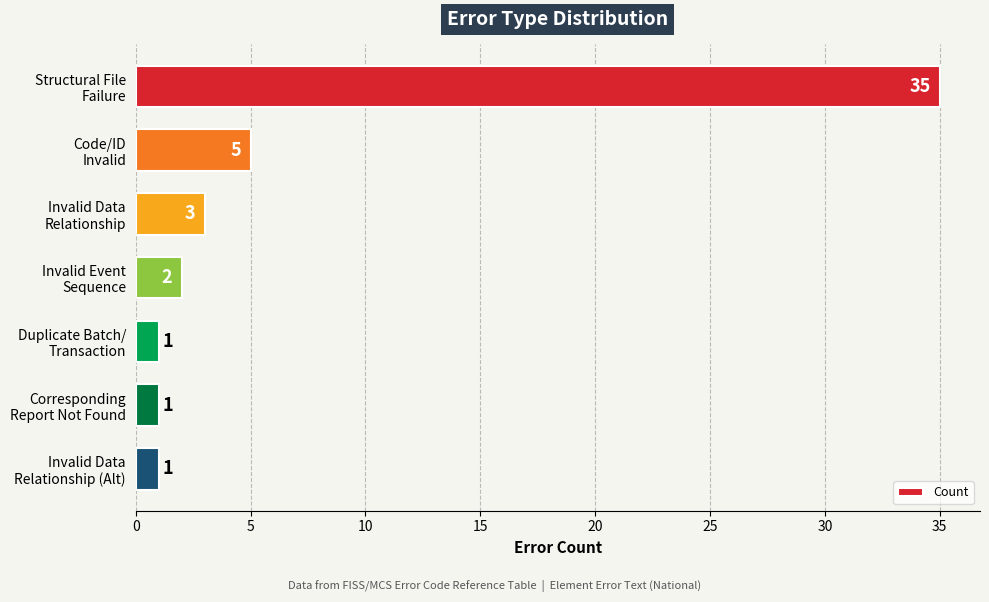

What is the sum of all values?

48